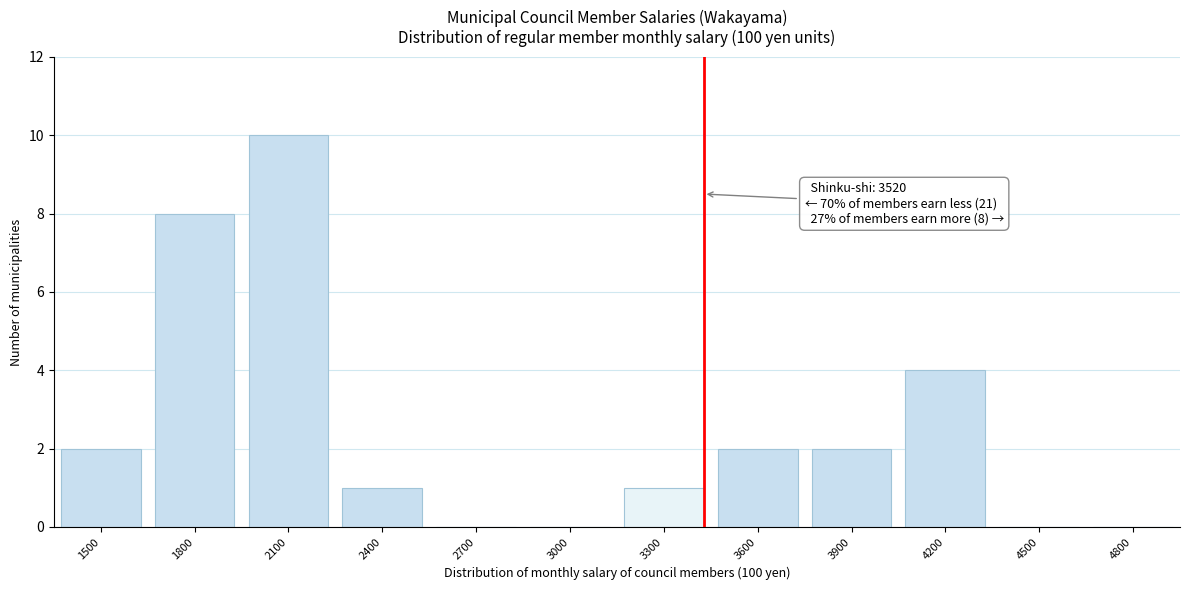

Reading left to right, extract all data points from this chart.

1500=2	1800=8	2100=10	2400=1	2700=0	3000=0	3300=1	3600=2	3900=2	4200=4	4500=0	4800=0